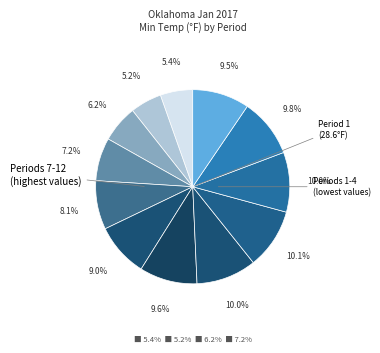

How many slices are in this pie chart?

12